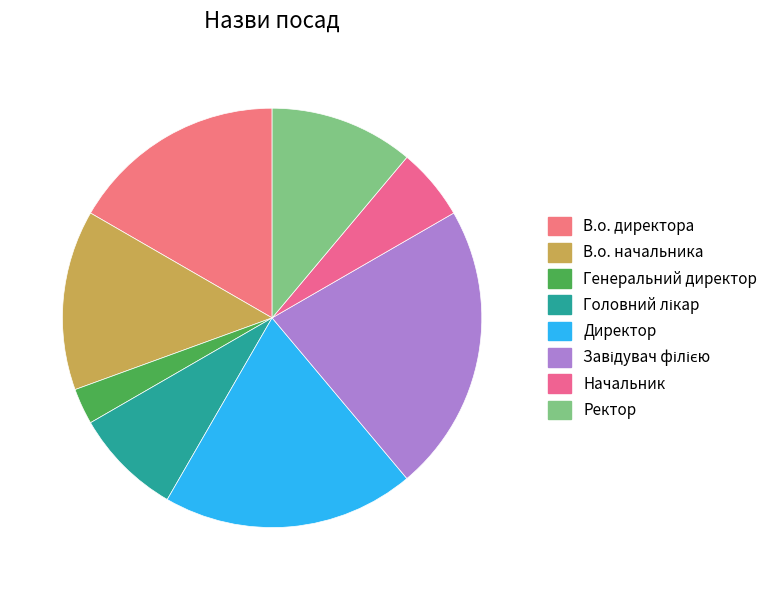

Combined, what portion of the pie is Начальник and В.о. начальника?

19.4%